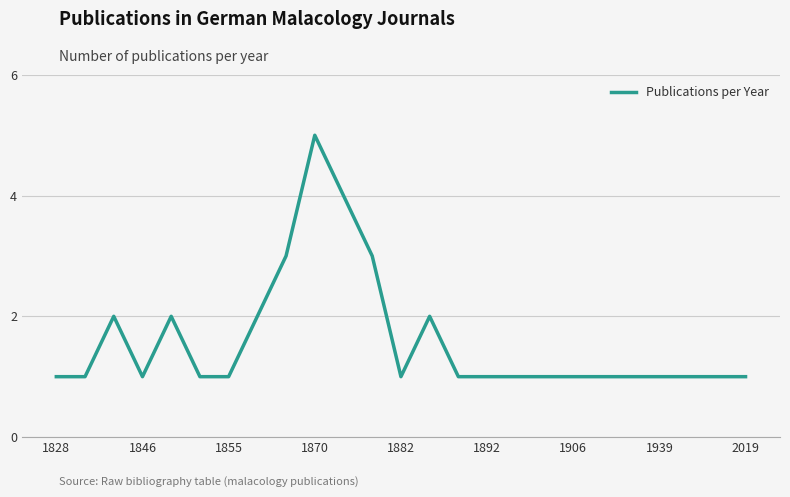

Reading left to right, what are all the values shown in this chart?

1	1	2	1	2	1	1	2	3	5	4	3	1	2	1	1	1	1	1	1	1	1	1	1	1